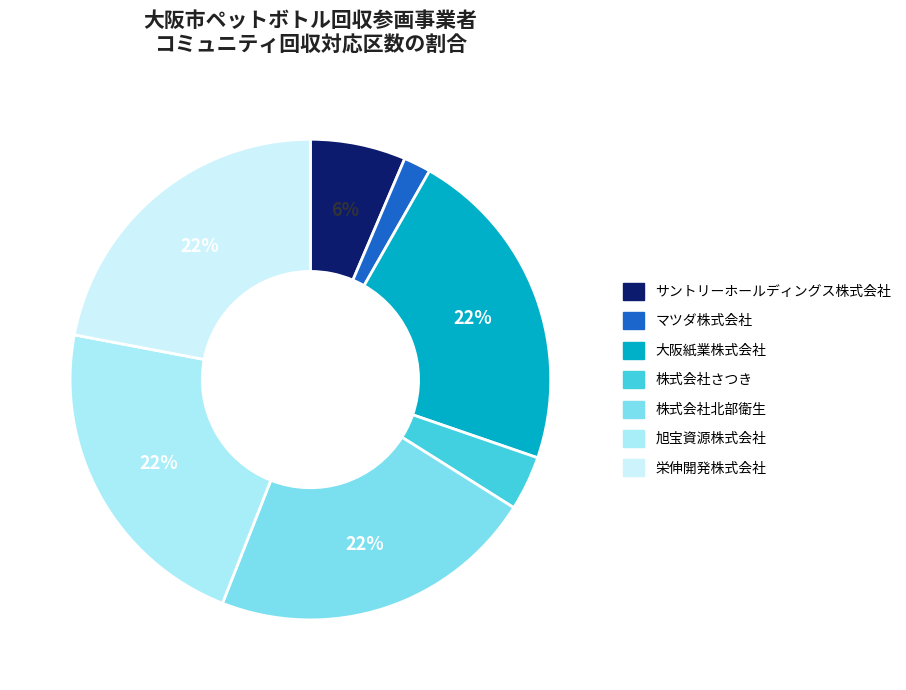

To the nearest percent, what is the average slice percentage?

14%